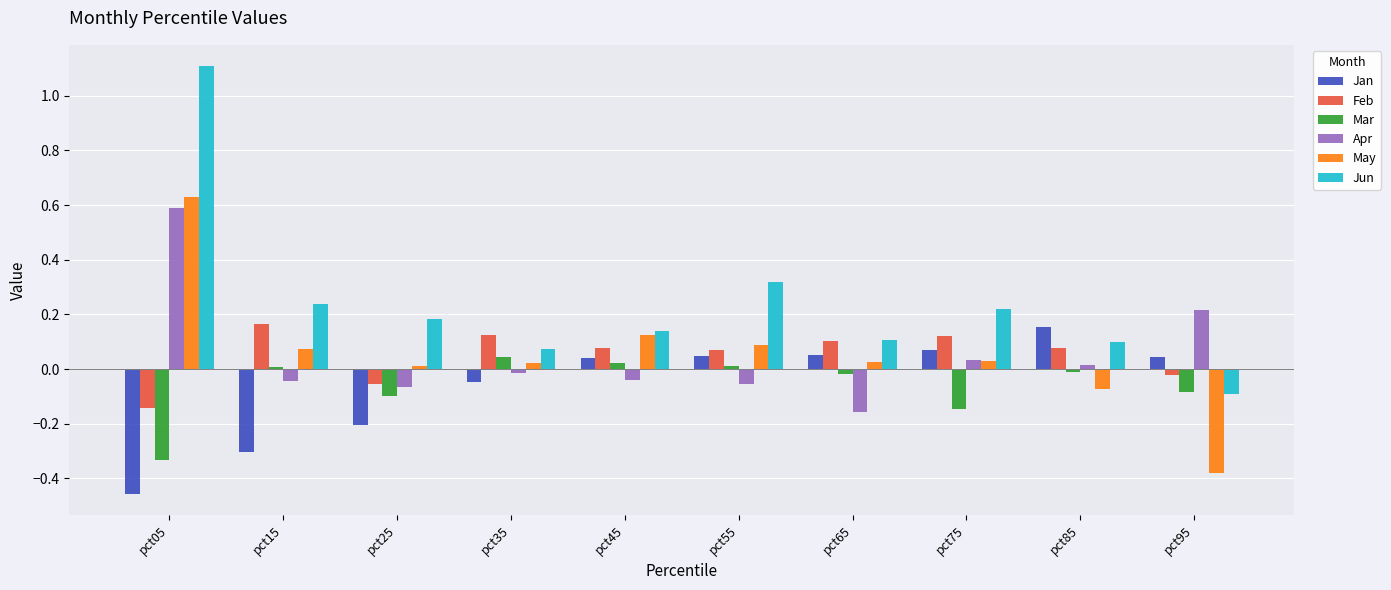

How many values in the Mar series are below 0?

6